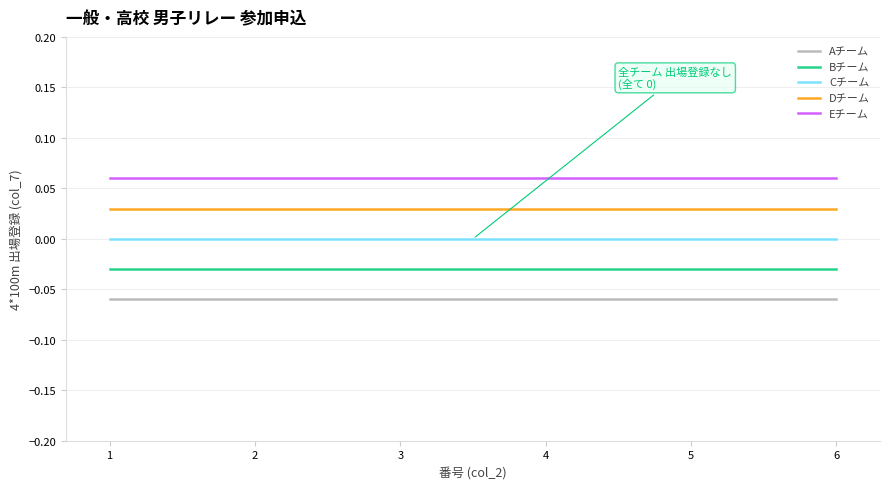

Which series has the largest total across all categories?

Eチーム